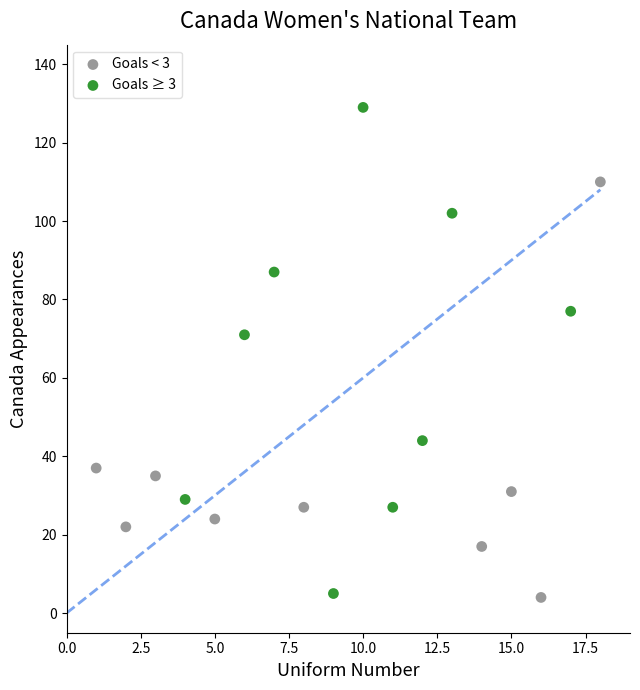

Which series reaches the maximum Y coordinate?

Goals ≥ 3